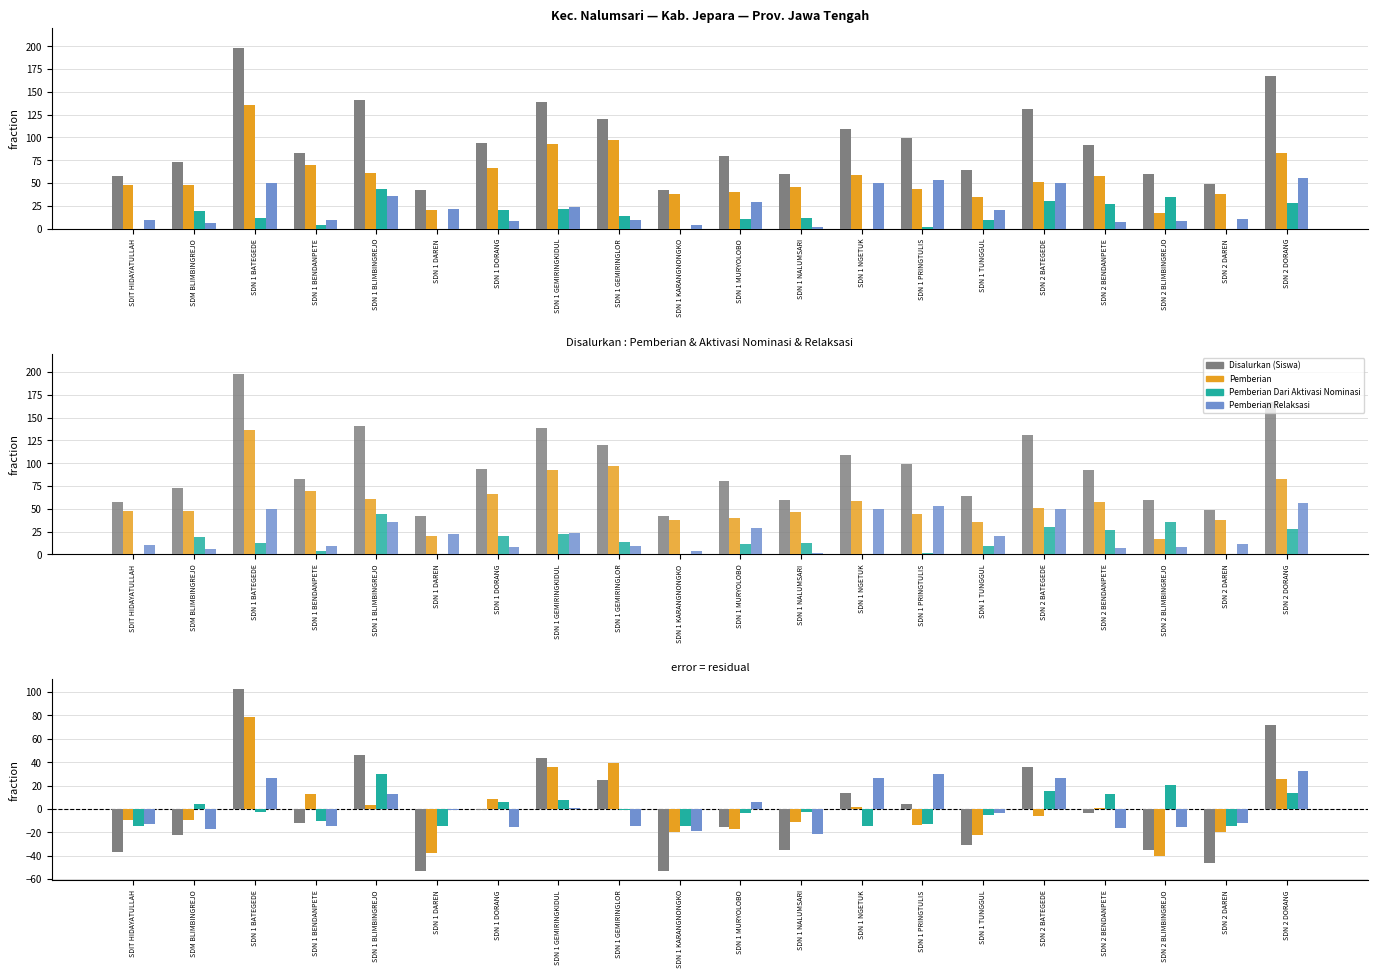

The Pemberian Relaksasi series shows 13.3 at SDN 2 DORANG. True or false?

False